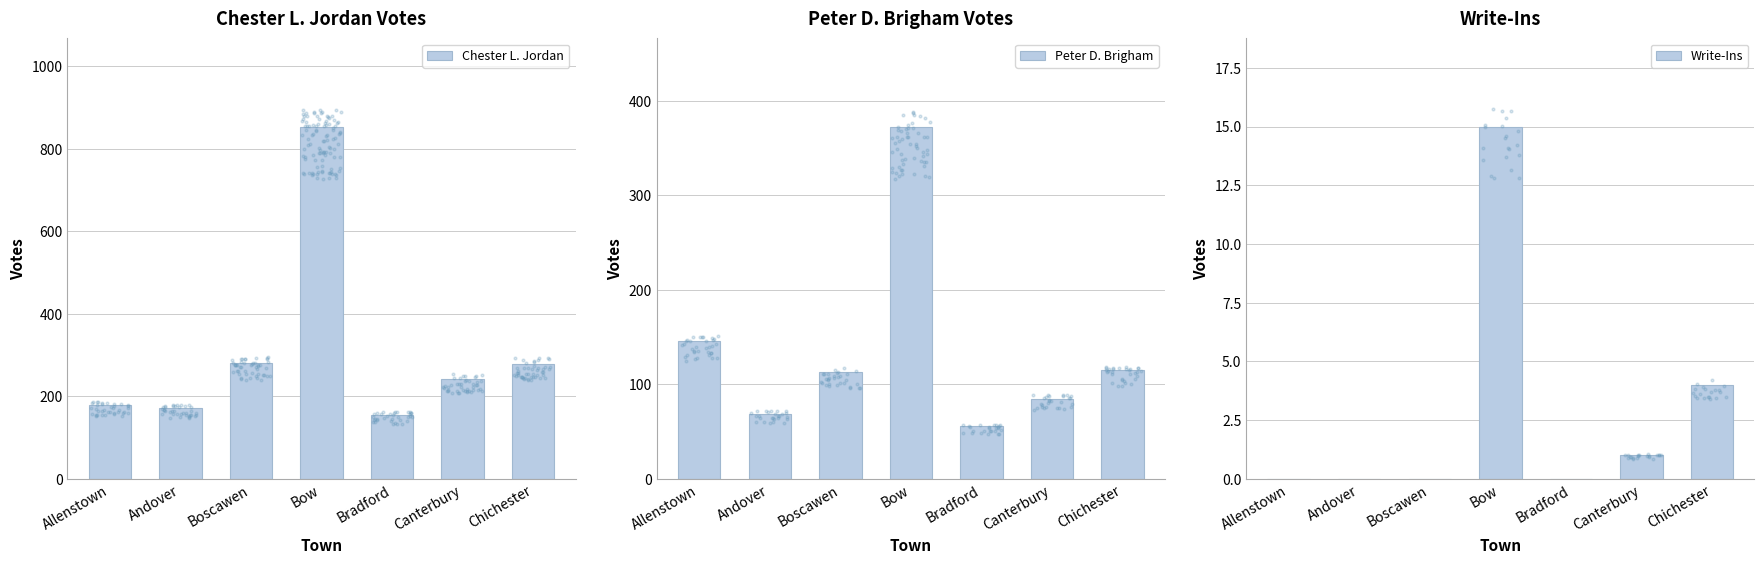

What are all the series names shown in the legend?

Chester L. Jordan, Peter D. Brigham, Write-Ins